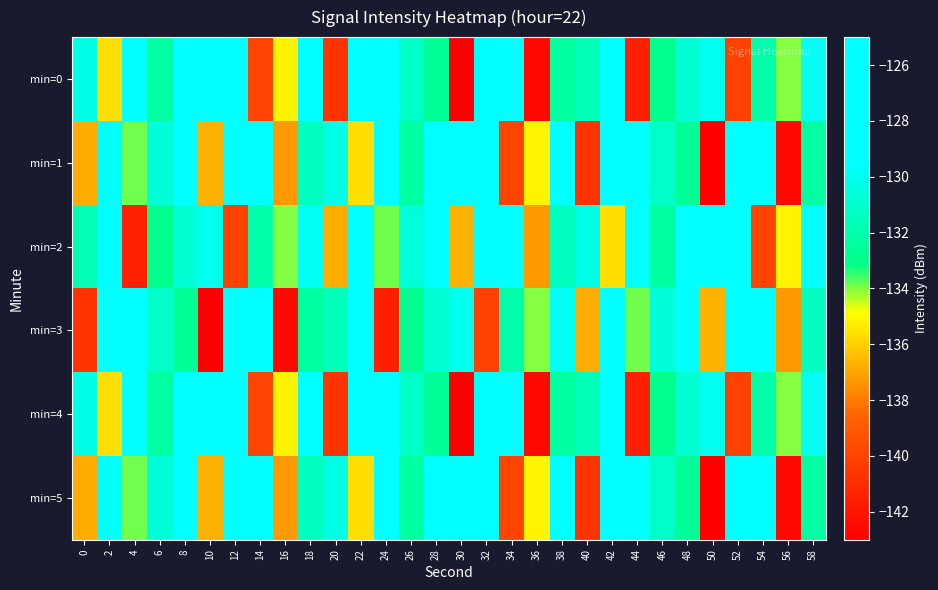

List the series in order of their peak value, highest first.

min=1, min=2, min=3, min=5, min=0, min=4